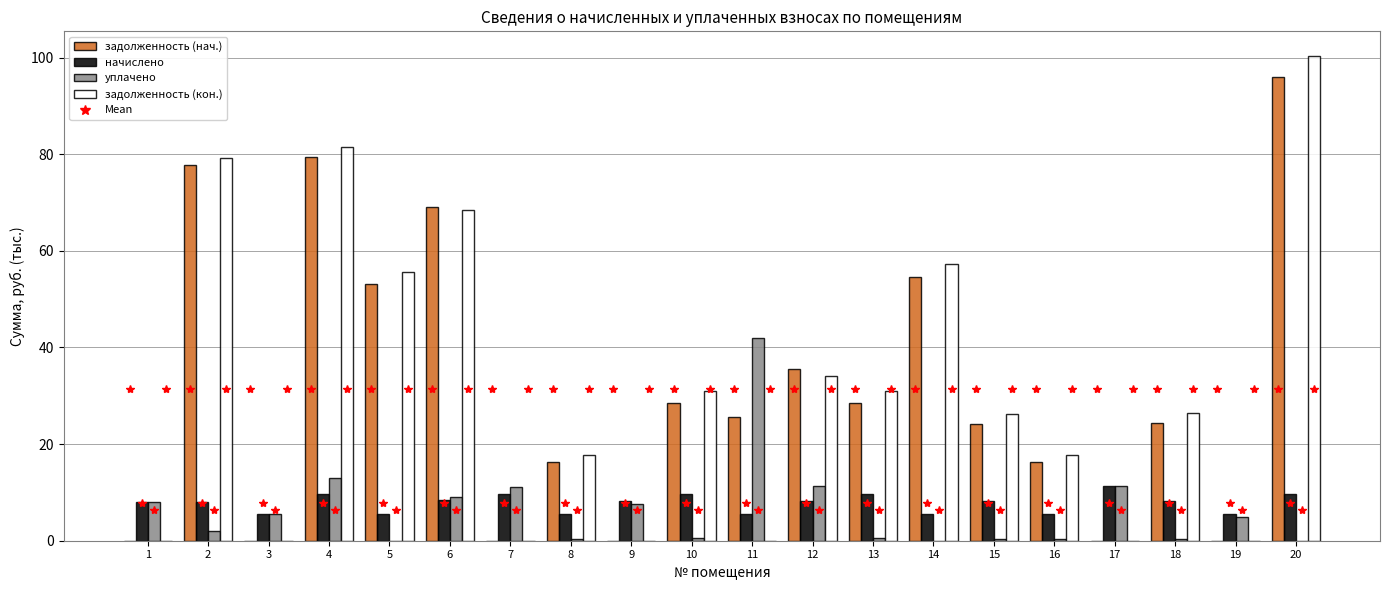

Is the value of задолженность (нач.) at 5 greater than the value of начислено at 10?

Yes